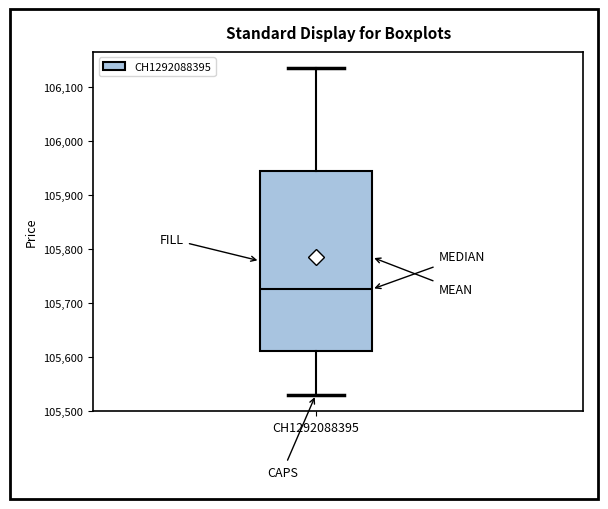

Read this box plot against the y-axis: the position of the median line, the range covered by the box, and the ends of both whiskers. The values are not printed on the chart, so give them approximately, as read against the axis.

median 105730, box 105610 to 105950, whiskers 105530 to 106140